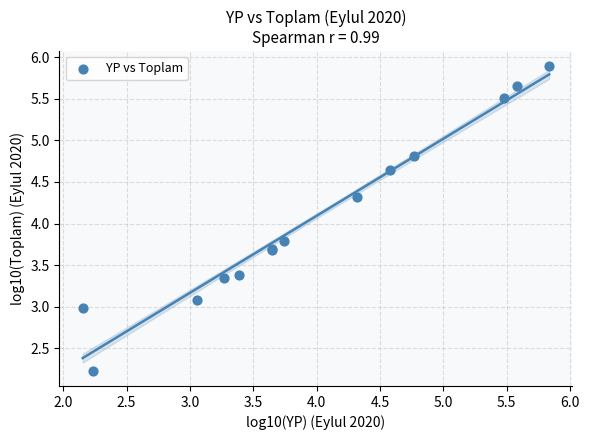

What Y value in the scatter plot is closest to 4?

3.8